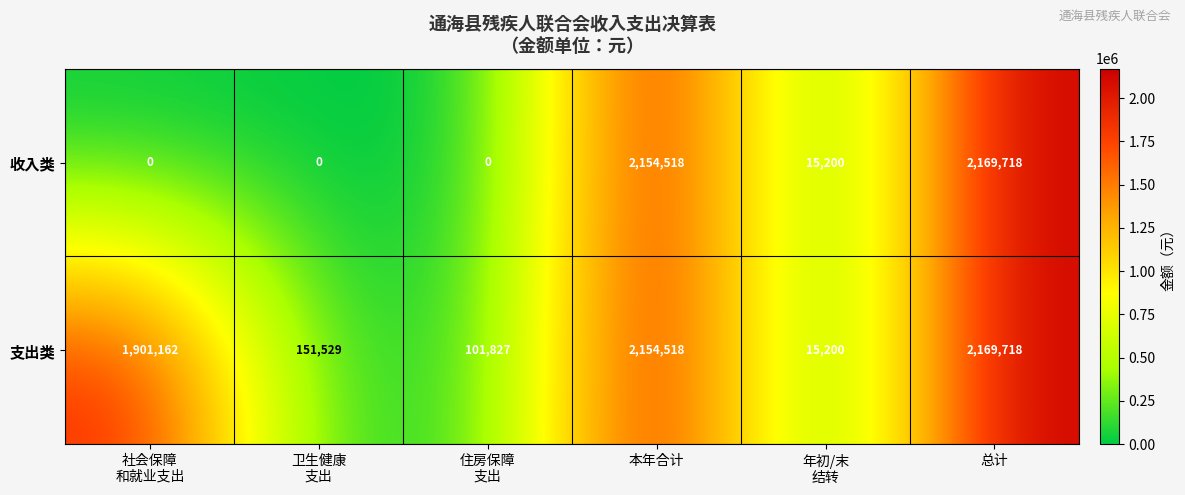

What is the difference between the maximum and second lowest values in the 收入类 series?

2169718